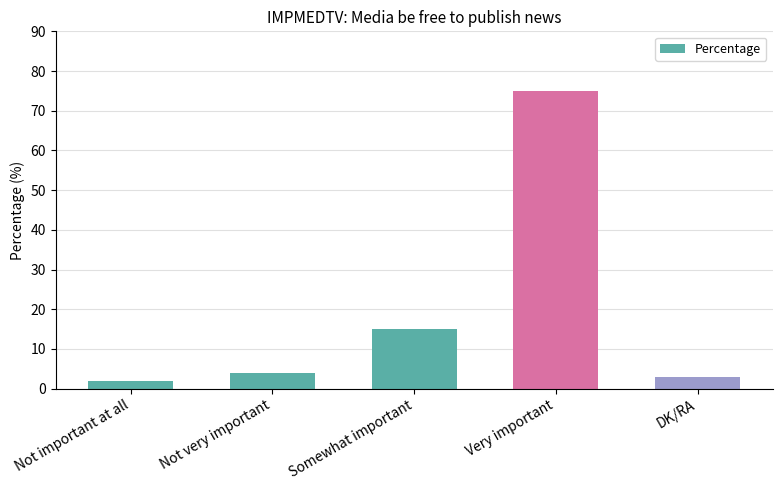

What is the maximum value shown in the chart?

75